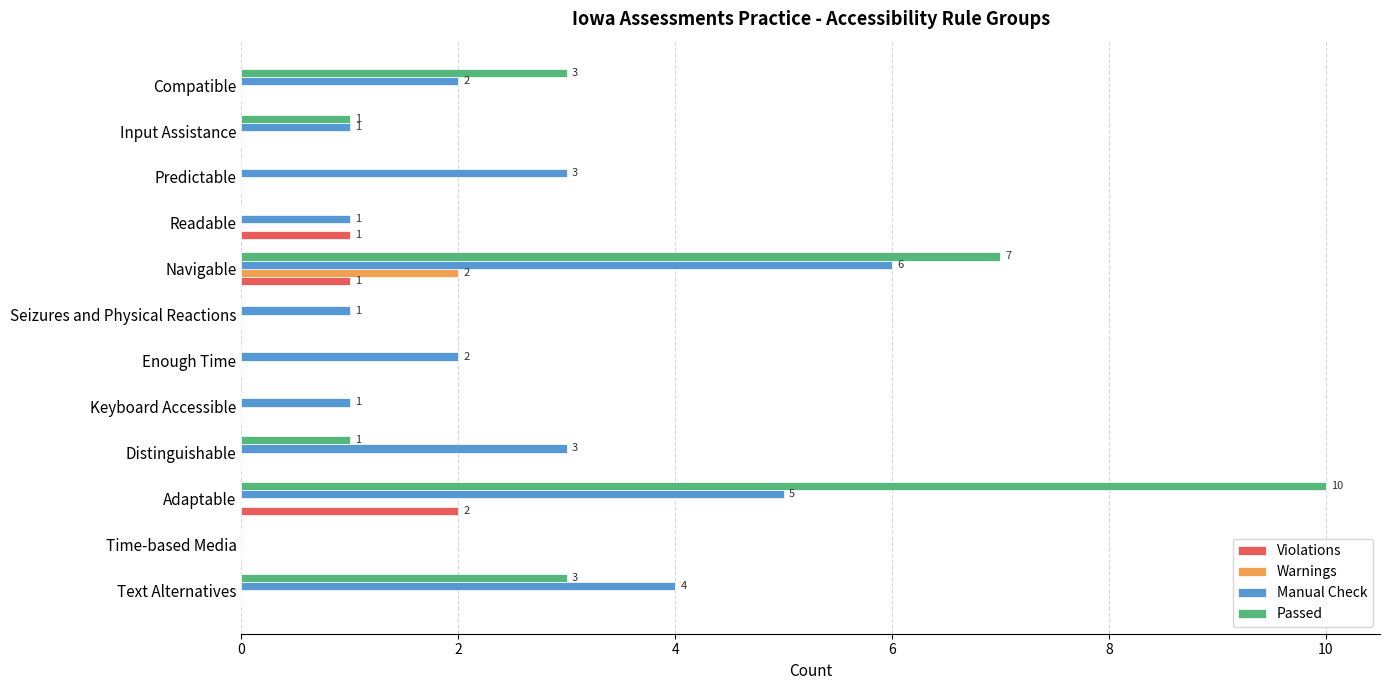

What is the greatest value displayed?

10